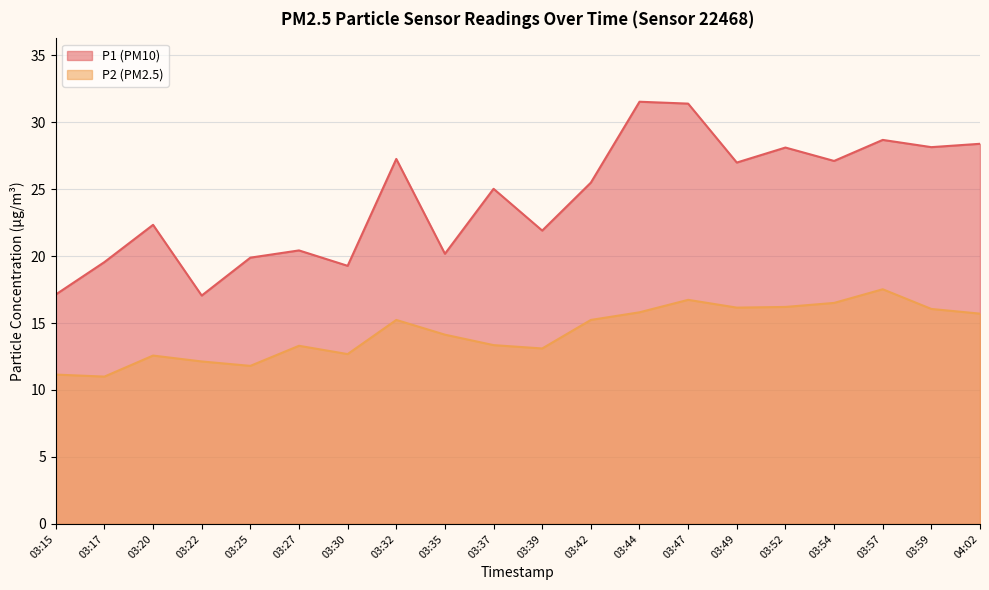

What is the difference between the P2 values at 03:35 and 03:54?

2.4